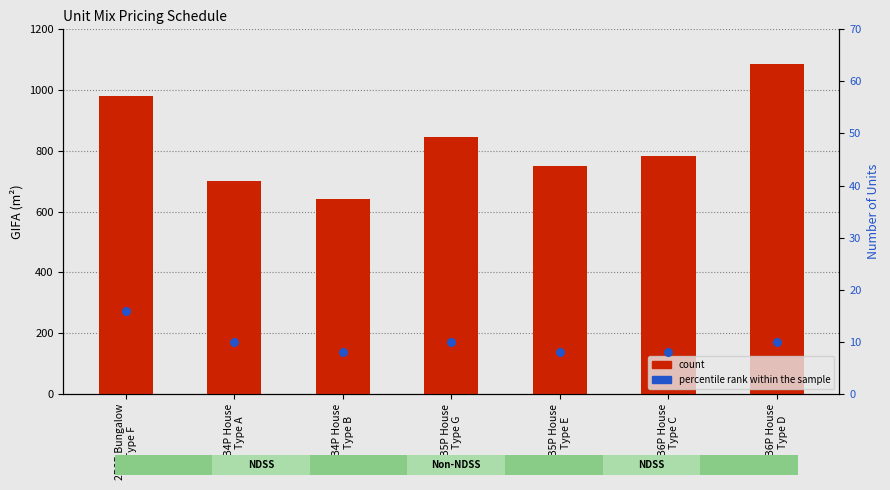

Which series has the largest total across all categories?

count